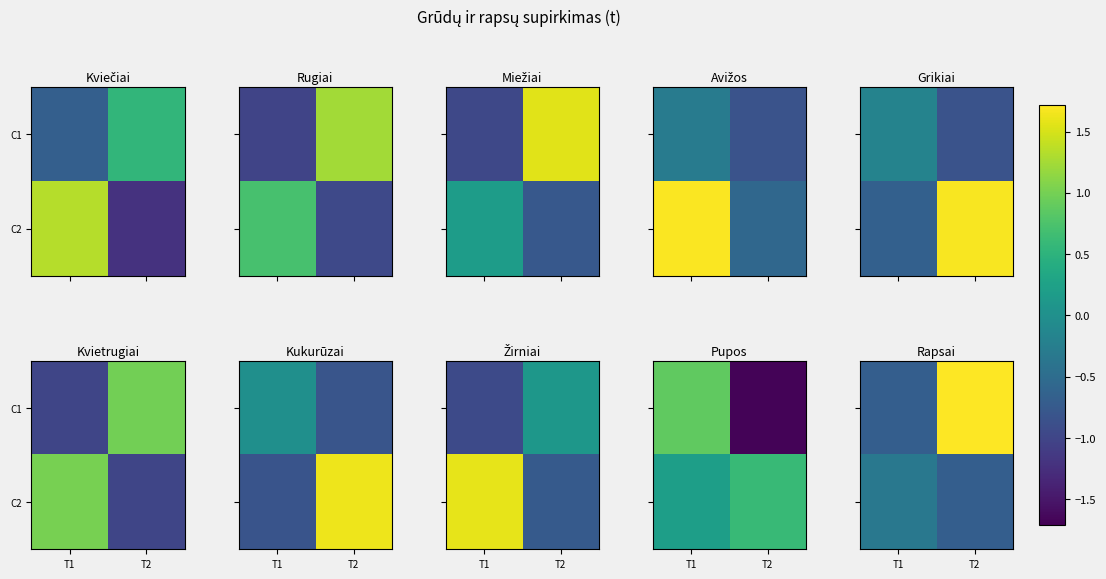

What is the difference between the C2 values at T2 and T1?

0.4